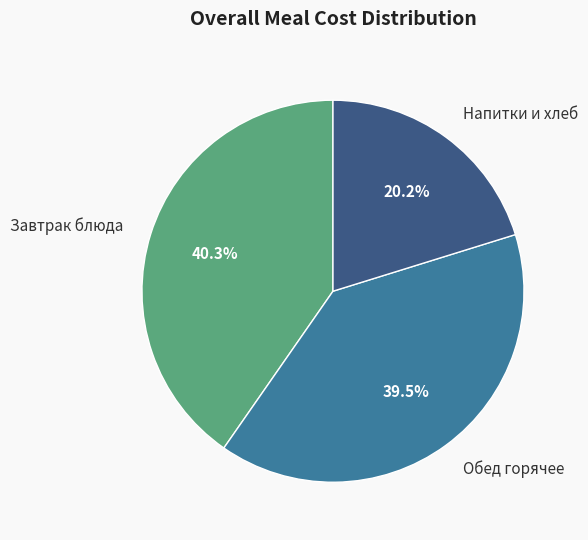

Which category has the biggest portion of the pie?

Завтрак блюда